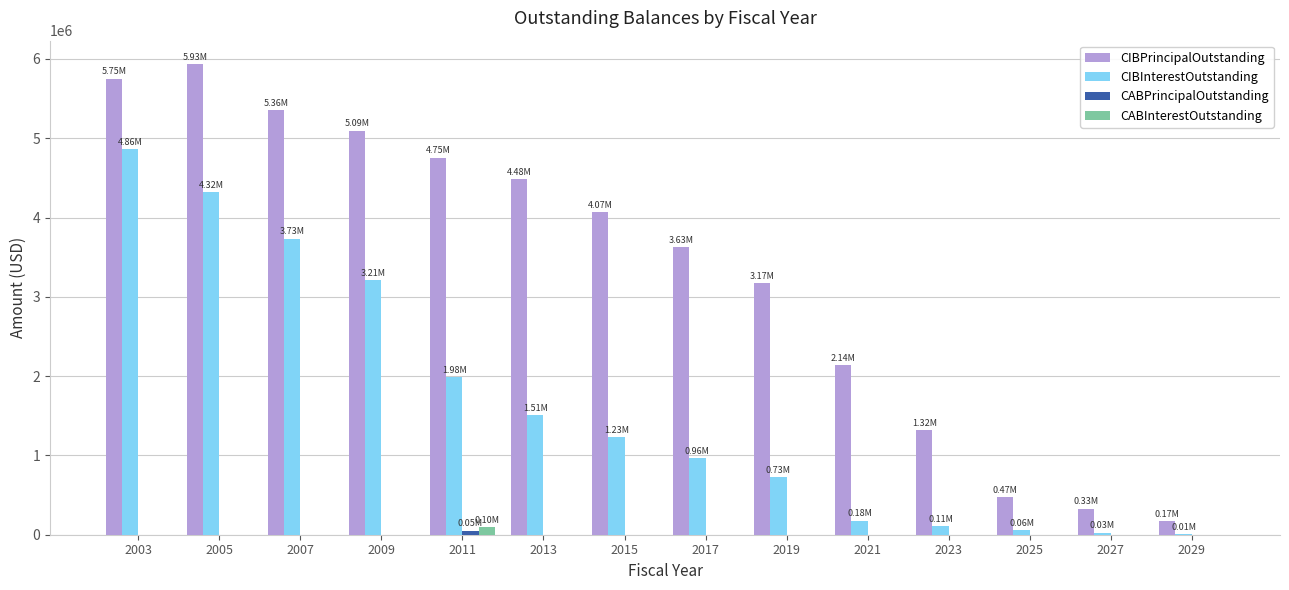

Which series has the largest total across all categories?

CIBPrincipalOutstanding